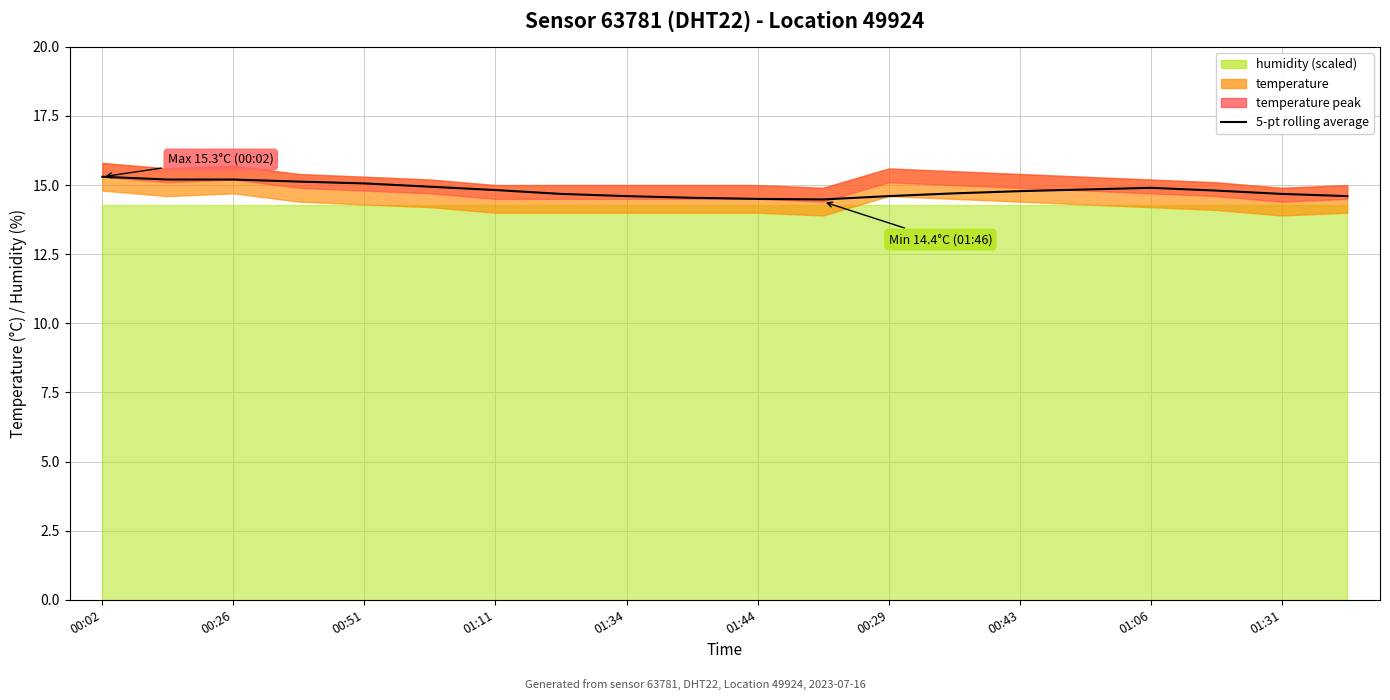

Reading left to right, what are all the values shown in this chart?

15.3	15.2	15.2	15.1	15.1	14.9	14.8	14.7	14.6	14.5	14.5	14.5	14.6	14.7	14.8	14.8	14.9	14.8	14.7	14.6